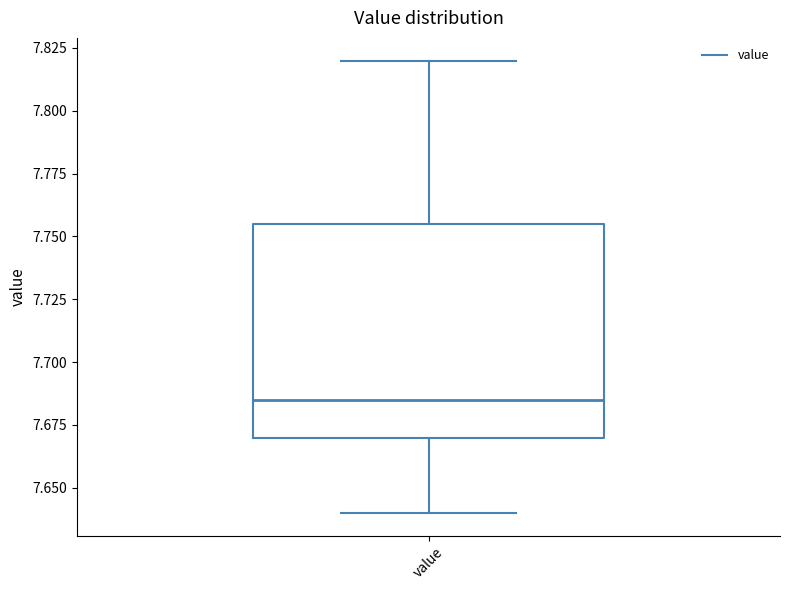

Transcribe this box plot: give where the median line is, the range the box spans, and where the two whiskers end, as read against the y-axis. The values are not printed on the chart, so give them approximately, as read against the axis.

median 7.685, box 7.670 to 7.755, whiskers 7.640 to 7.820